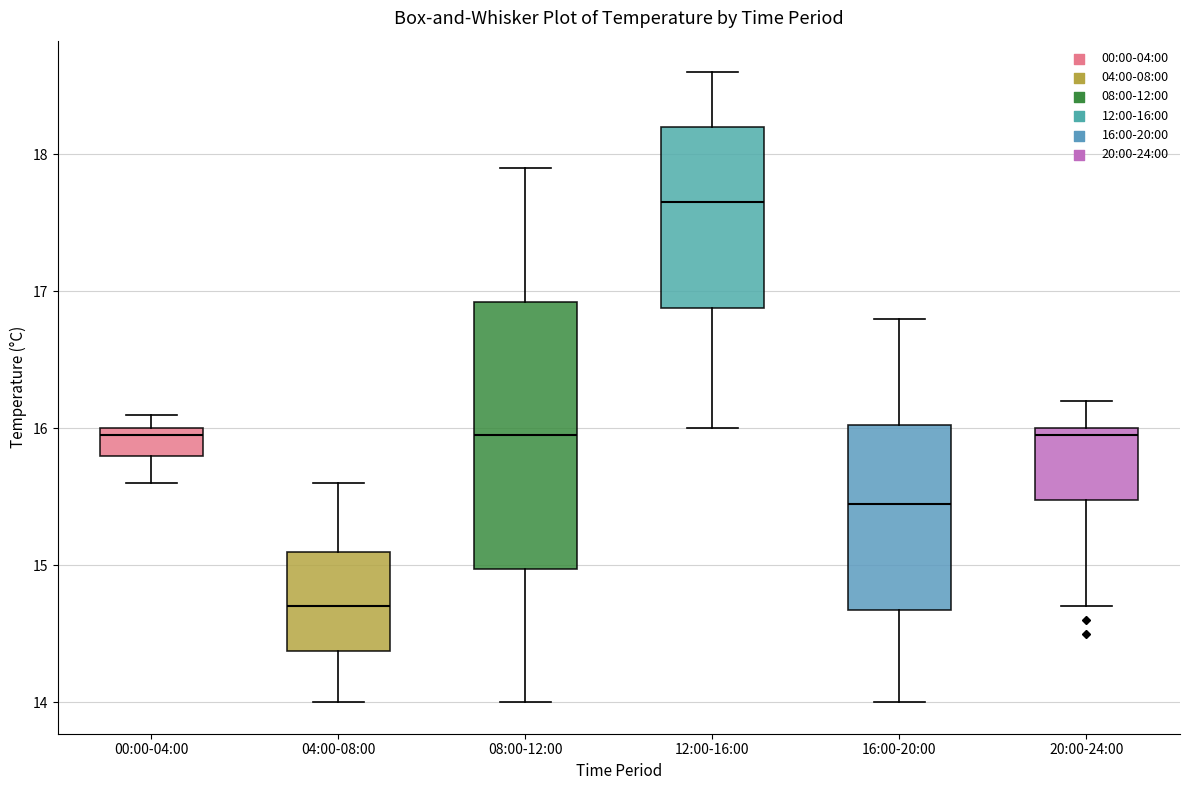

Where does the upper whisker of the box for 08:00-12:00 end on the y-axis? The values are not printed on the chart, so give them approximately, as read against the axis.

17.9